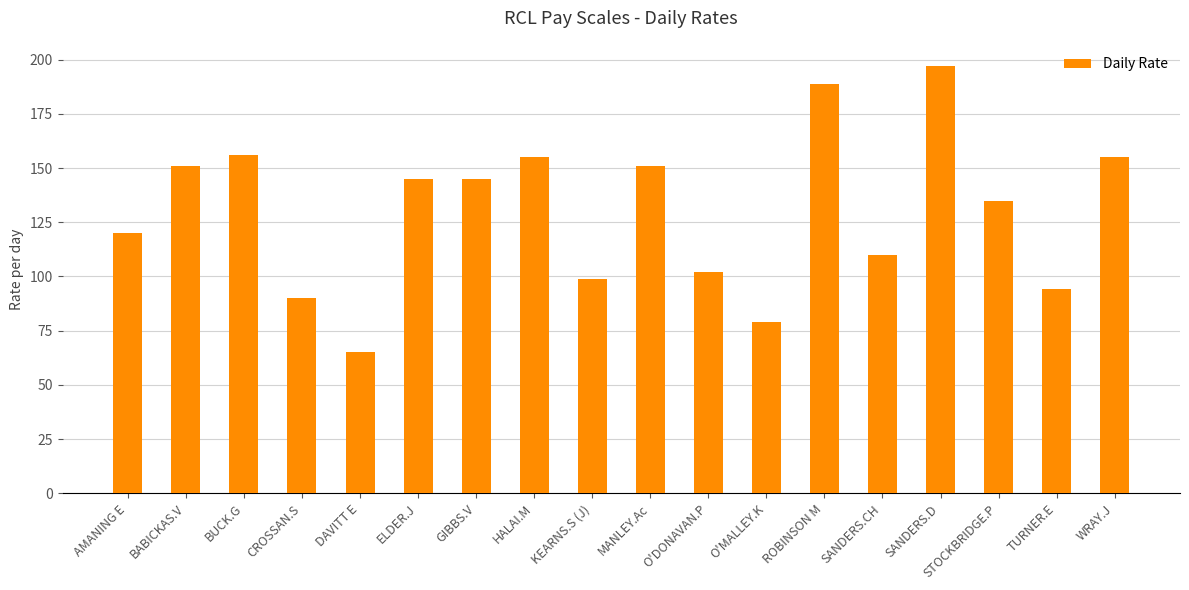

At which category does the chart reach its minimum across all series?

DAVITT E